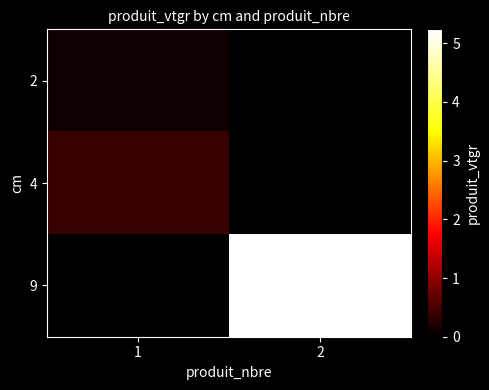

Reading left to right, extract all data points from this chart.

2: 1=0.1	2=0.0
4: 1=0.4	2=0.0
9: 1=0.0	2=5.2